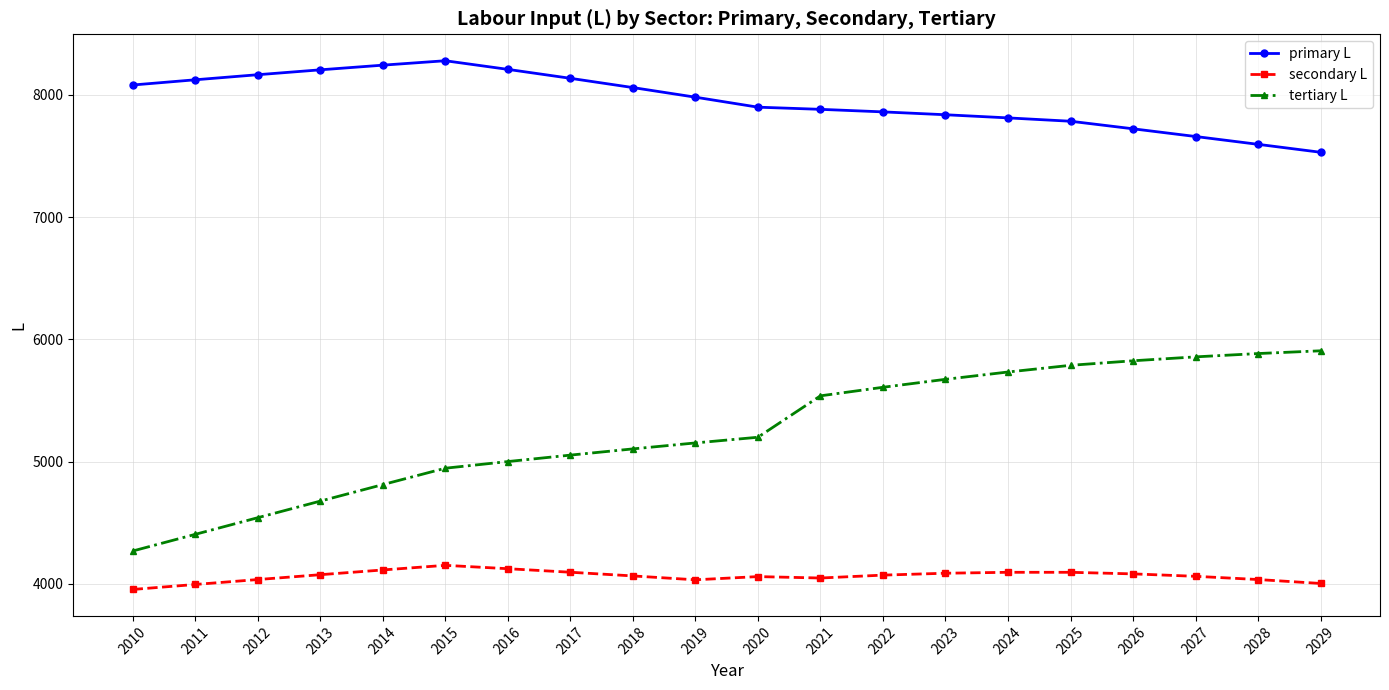

At how many categories does at least one series exceed 7380?

20